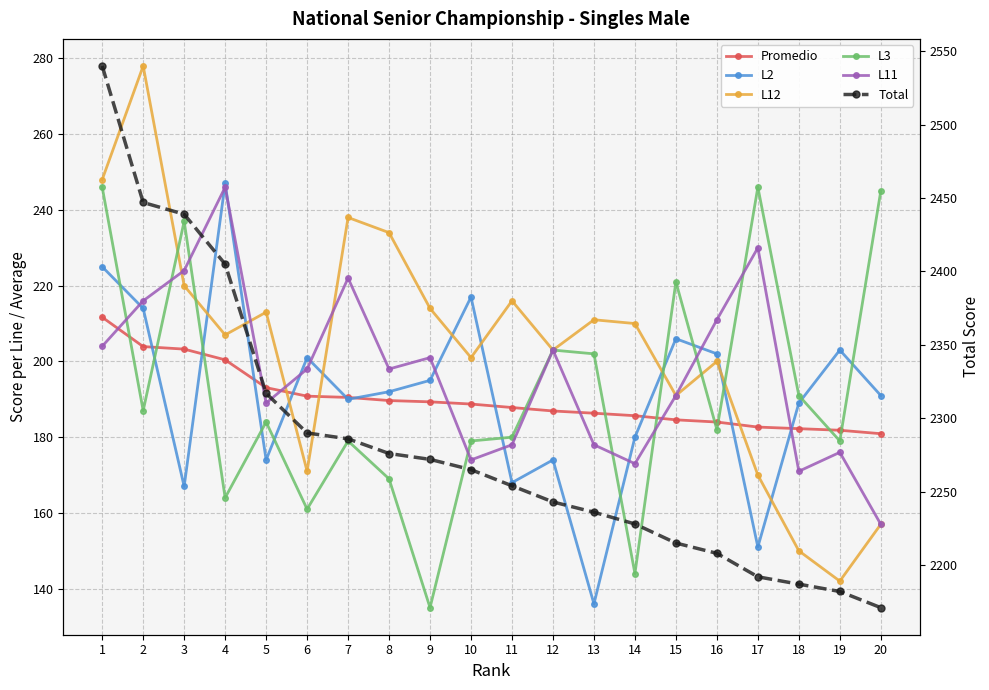

In L2, how many points are higher than both neighbors (excluding endpoints)?

6